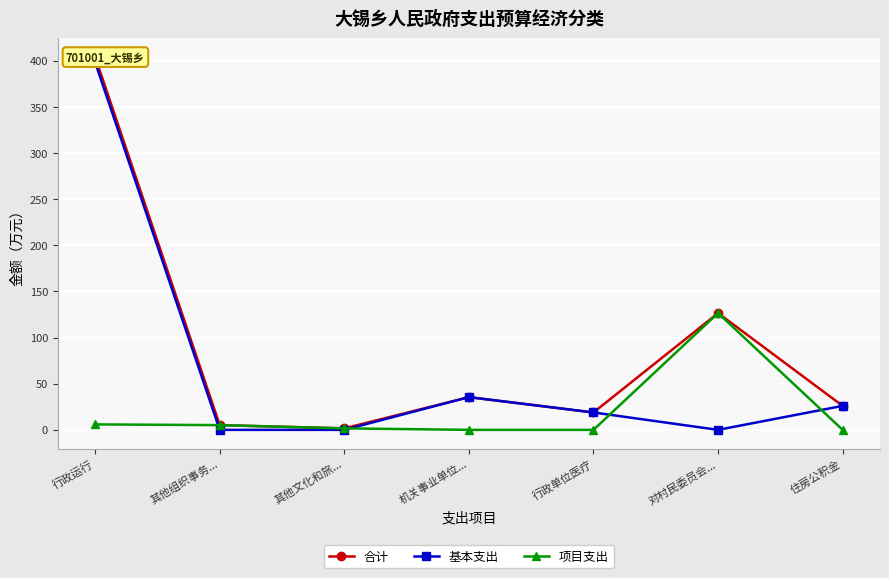

What is the label of the 3rd point from the left?

其他文化和旅...